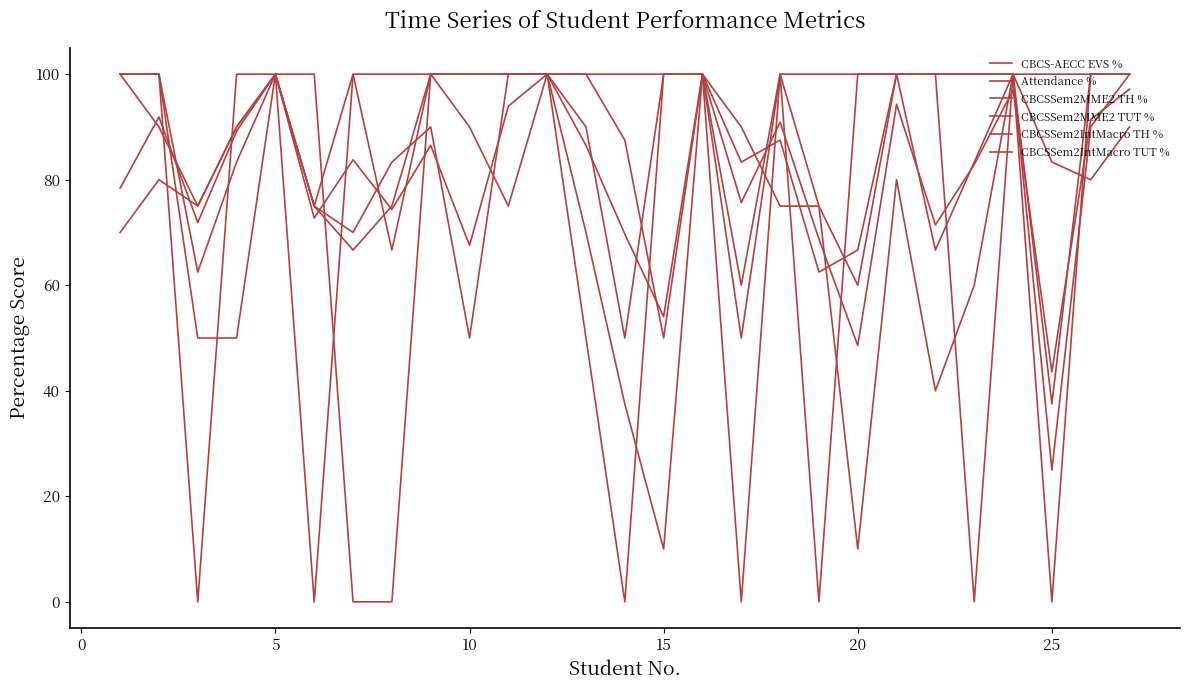

What is the difference between the second highest and minimum values in the CBCSSem2IntMacro TH % series?

75.0